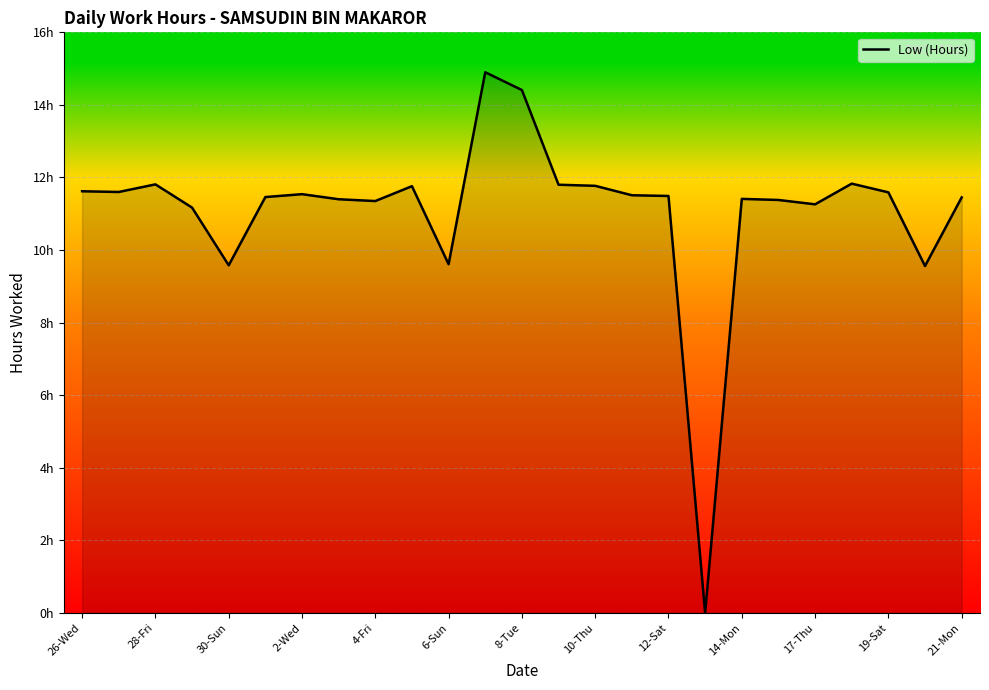

How many interior local valleys (lower than both neighbors) does the data have?

7